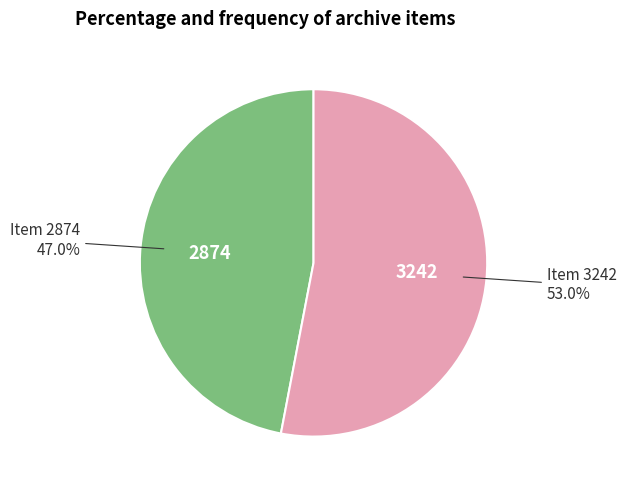

To the nearest percent, what is the combined percentage of Item 3242 and Item 2874?

100%